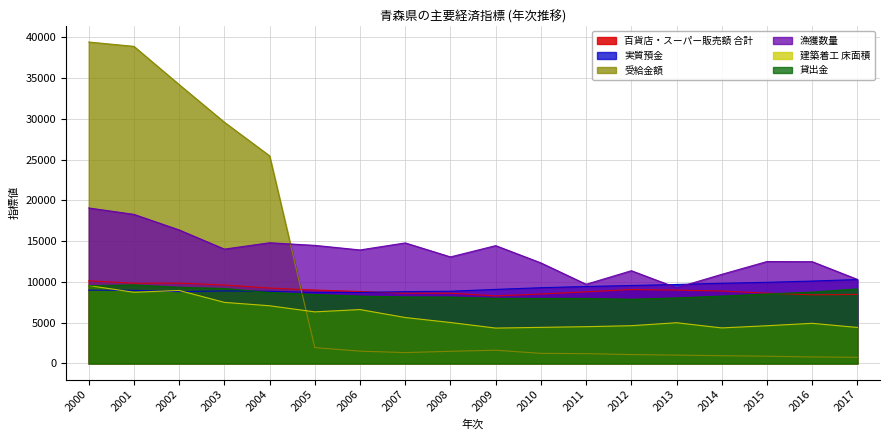

How many data points in 受給金額 are above 1494?

8